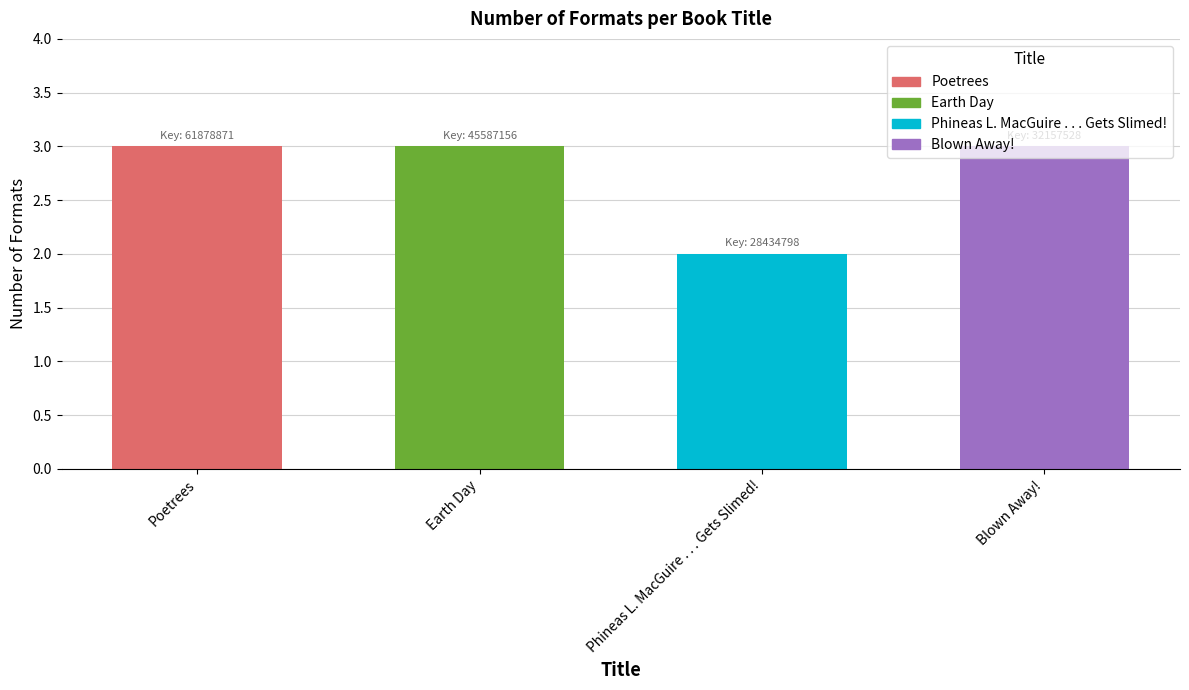

Count the values in the range 3 to 4.

3